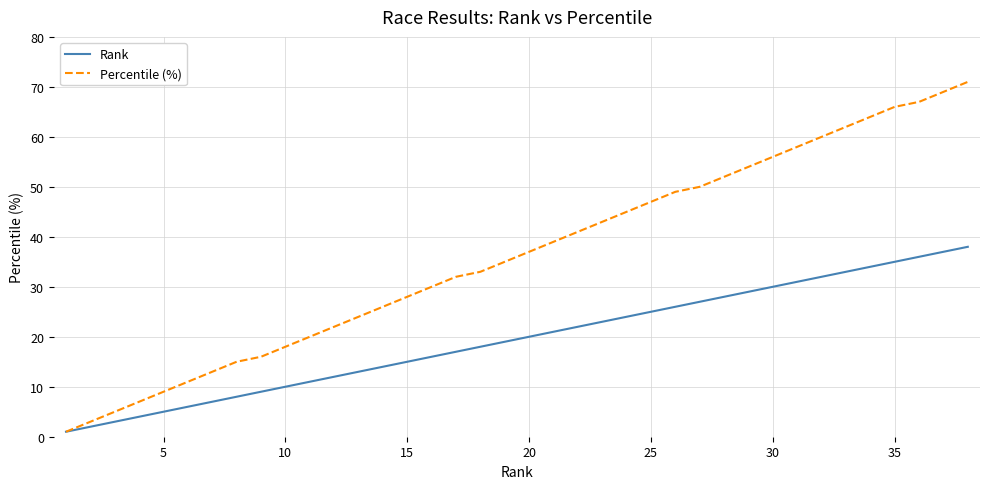

List the series in order of their overall mean, highest first.

Percentile (%), Rank